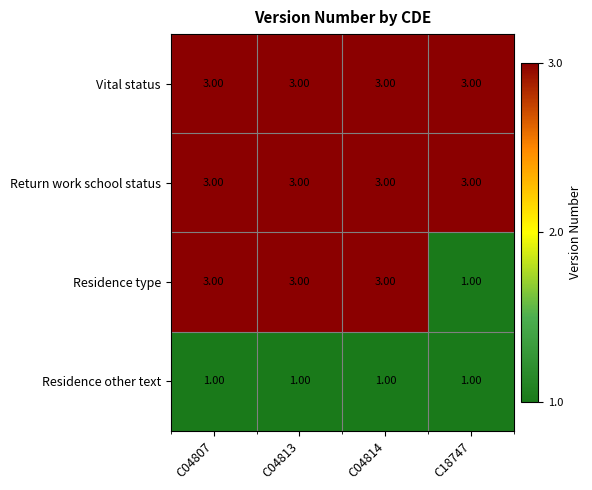

Between C04814 and C18747, which series saw the biggest shift?

Residence type